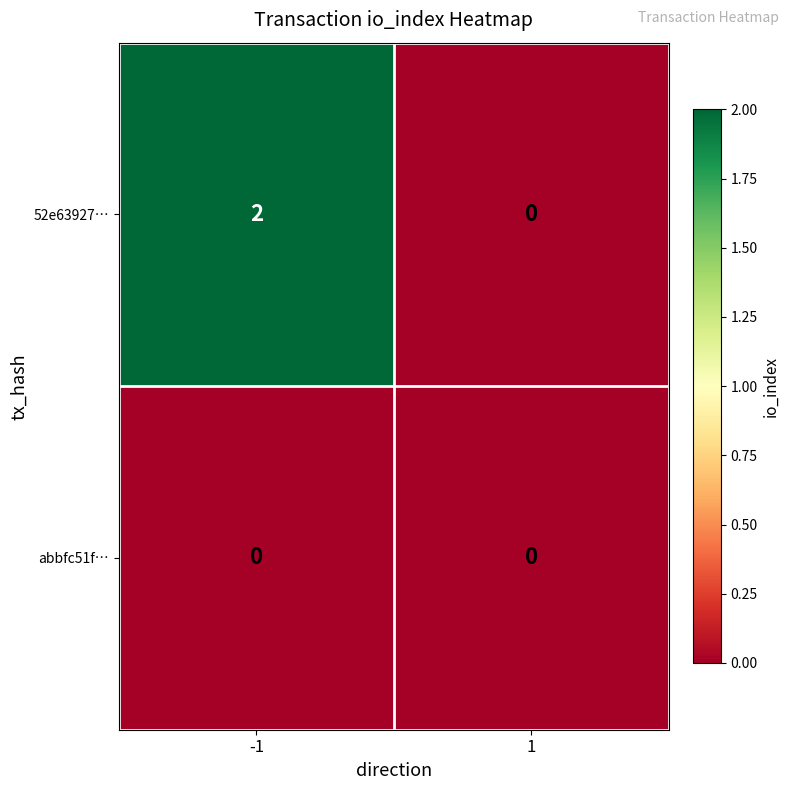

Rank the series by their average value, from lowest to highest.

abbfc51f…, 52e63927…